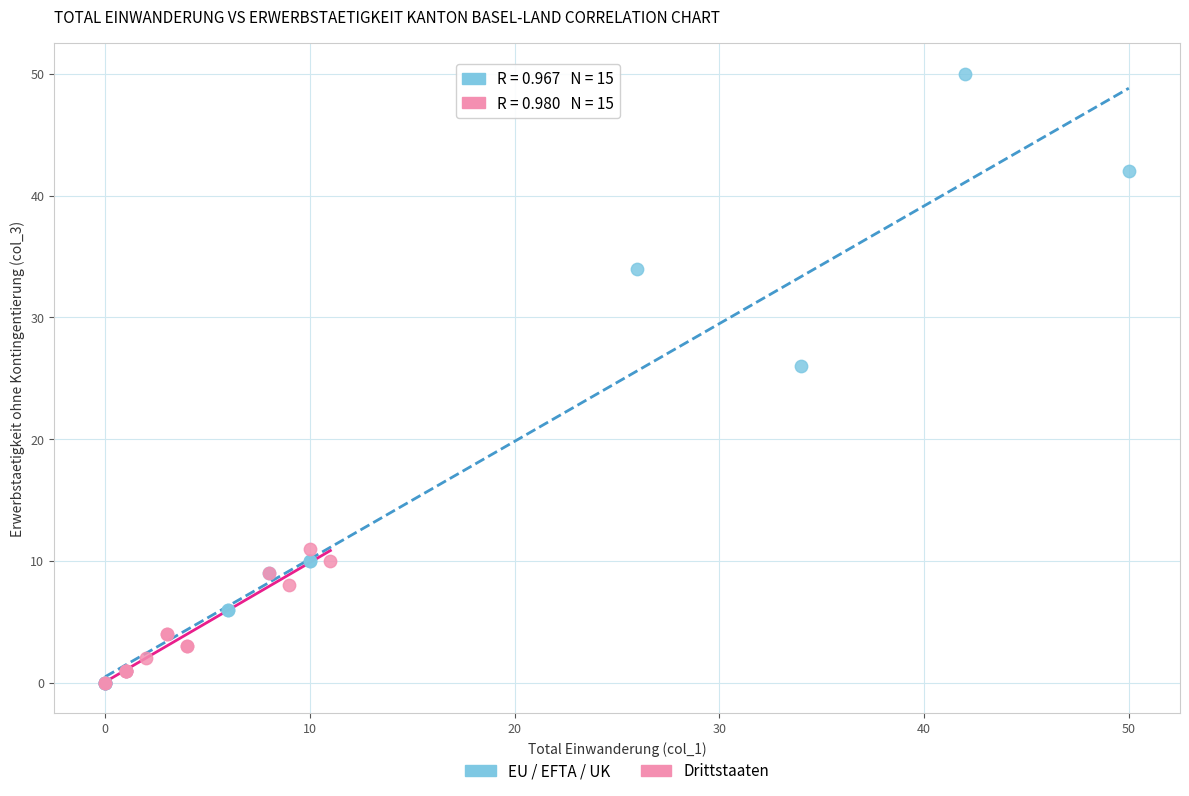

Which series has the widest spread of Y values?

EU / EFTA / UK